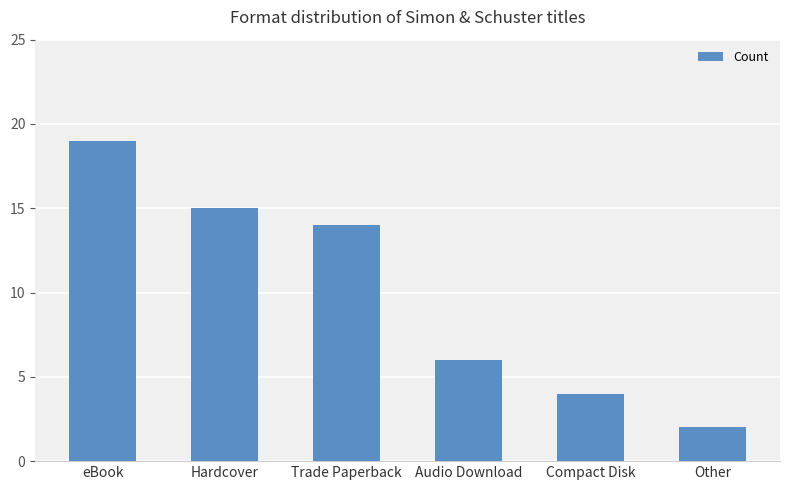

What is the label of the 4th bar from the left?

Audio Download